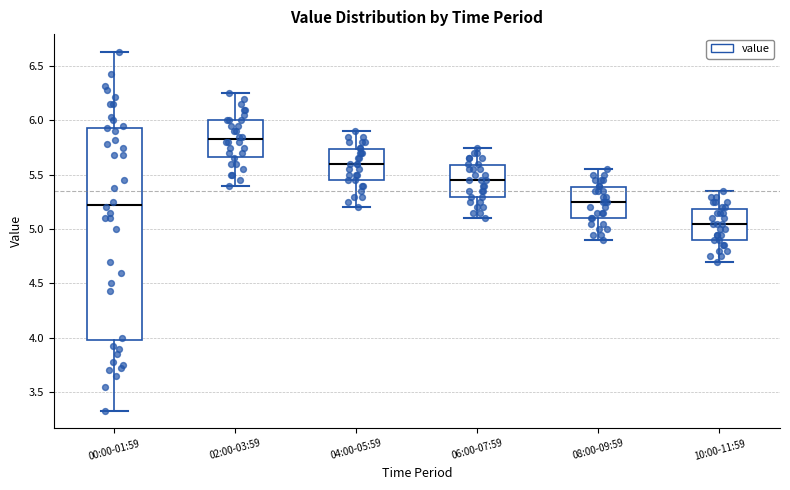

Where does the upper whisker of the box for 00:00-01:59 end on the y-axis? The values are not printed on the chart, so give them approximately, as read against the axis.

6.65